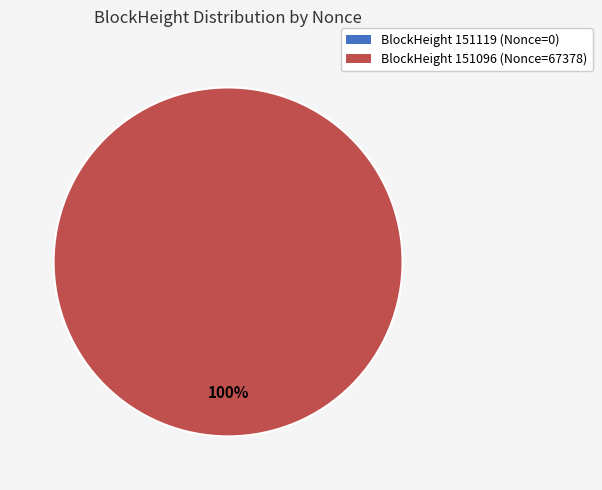

To the nearest percent, what is the combined percentage of 151119 and 151096?

100%